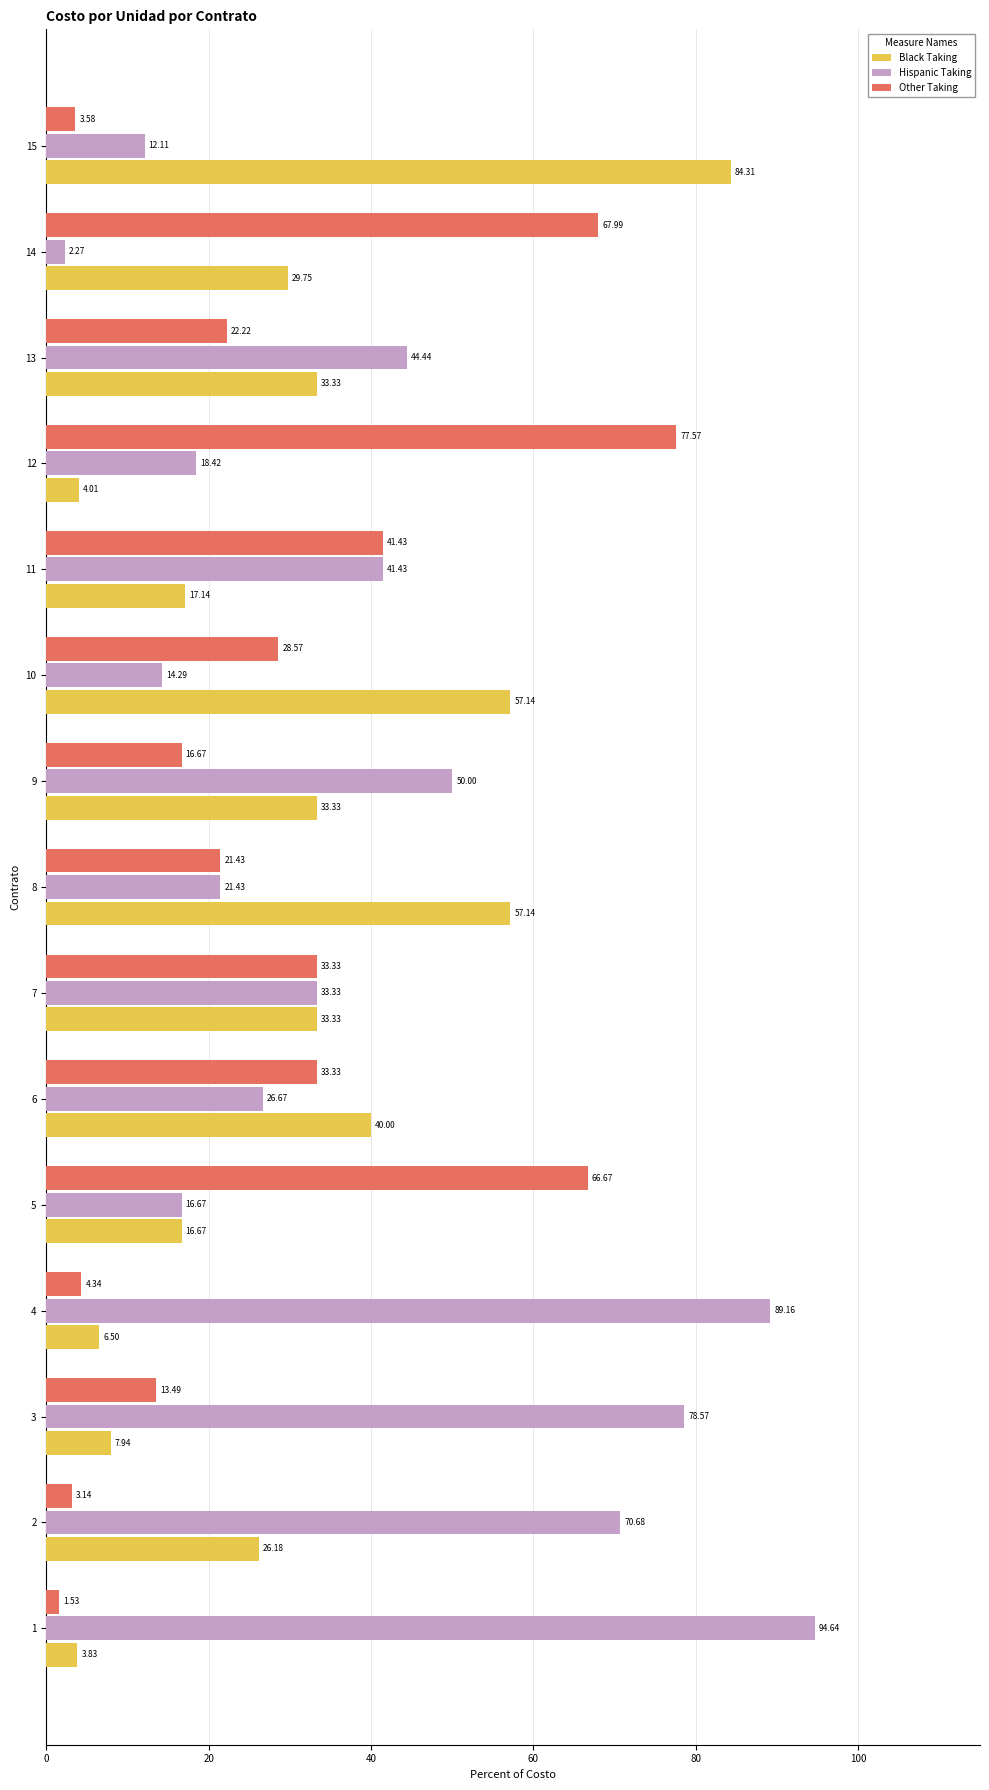

Which series has the largest total across all categories?

Hispanic Taking